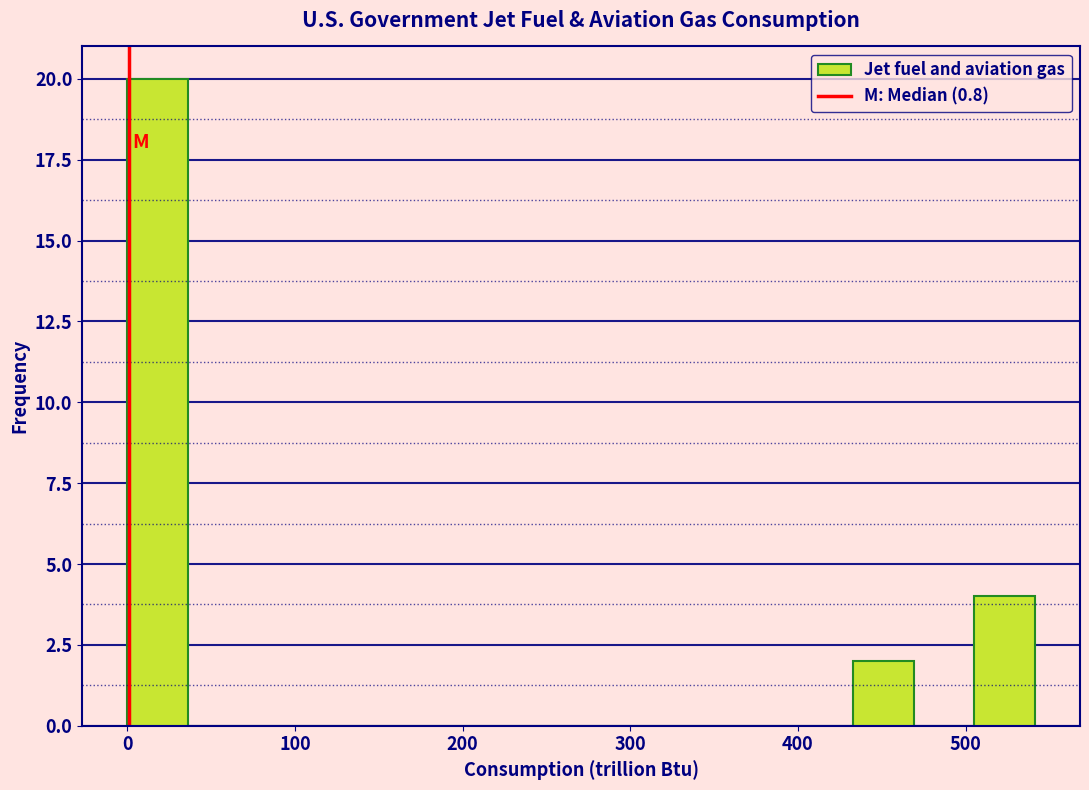

Read against the x-axis, roughly where is the centre of the tallest bar?

20